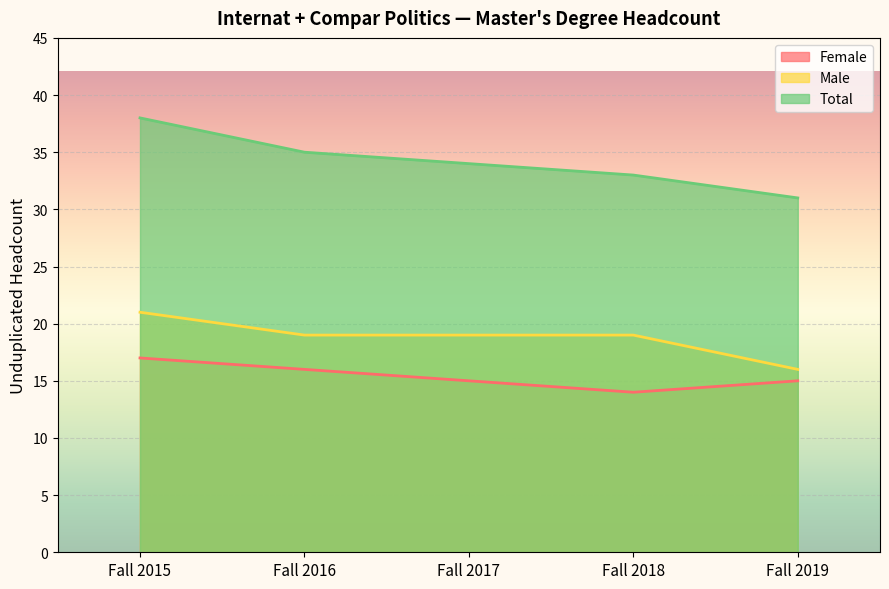

What is the sum of all Total values?

171